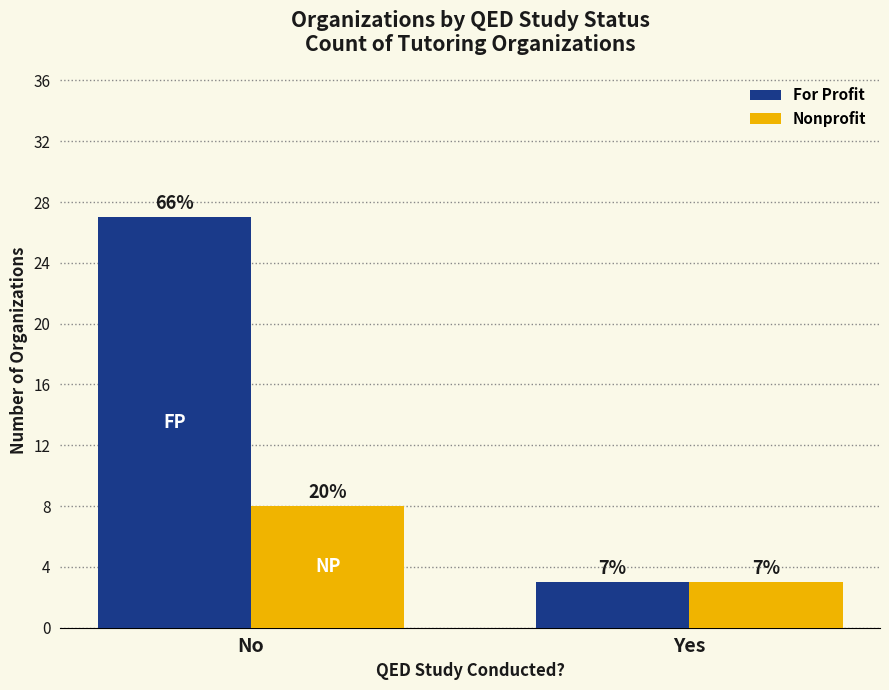

How many For Profit values are between 3 and 27?

2